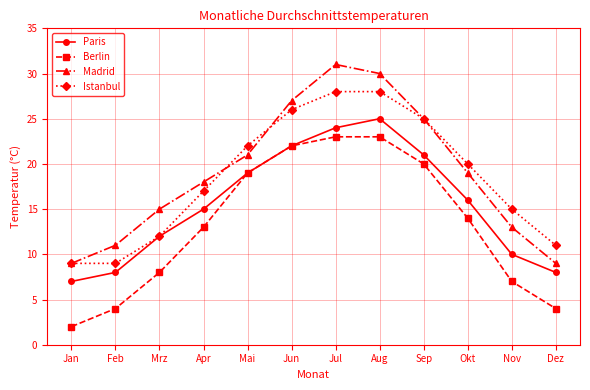

Reading left to right, extract all data points from this chart.

Paris: 7	8	12	15	19	22	24	25	21	16	10	8
Berlin: 2	4	8	13	19	22	23	23	20	14	7	4
Madrid: 9	11	15	18	21	27	31	30	25	19	13	9
Istanbul: 9	9	12	17	22	26	28	28	25	20	15	11